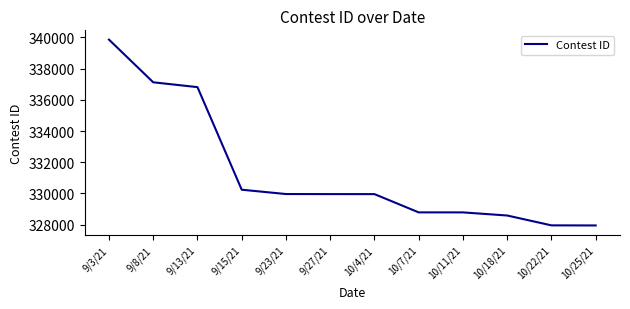

Where is the data nearest to the value 333903?

9/13/21